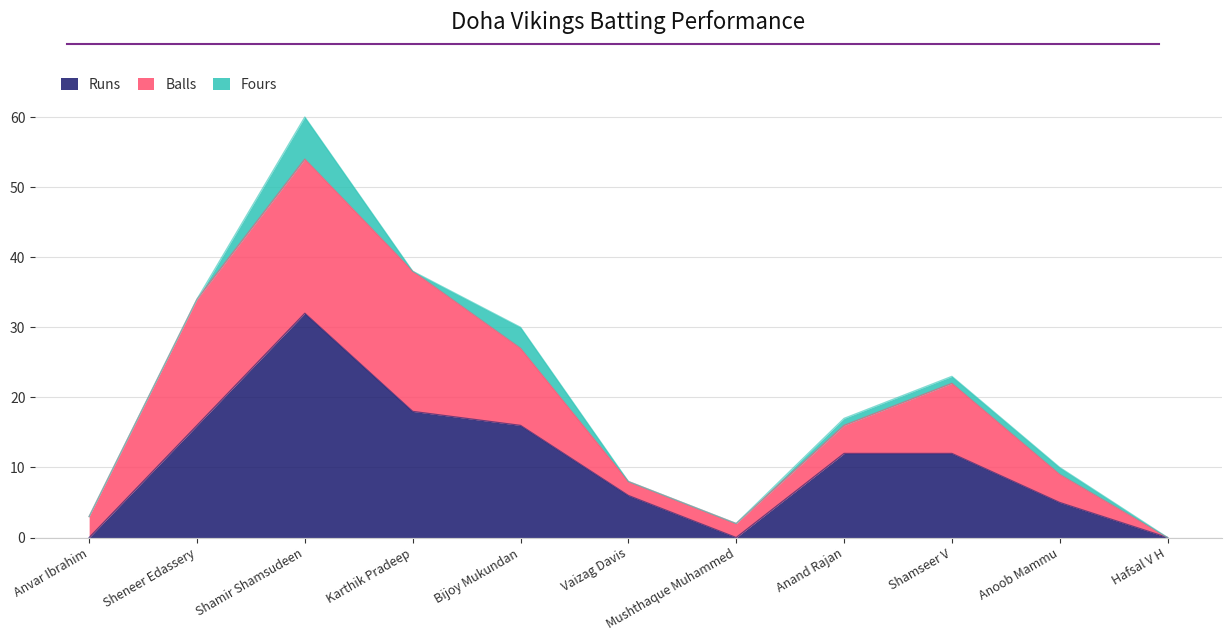

Reading left to right, transcribe all the data shown in this chart.

Runs: Anvar Ibrahim=0	Sheneer Edassery=16	Shamir Shamsudeen=32	Karthik Pradeep=18	Bijoy Mukundan=16	Vaizag Davis=6	Mushthaque Muhammed=0	Anand Rajan=12	Shamseer V=12	Anoob Mammu=5	Hafsal V H=0
Balls: Anvar Ibrahim=3	Sheneer Edassery=18	Shamir Shamsudeen=22	Karthik Pradeep=20	Bijoy Mukundan=11	Vaizag Davis=2	Mushthaque Muhammed=2	Anand Rajan=4	Shamseer V=10	Anoob Mammu=4	Hafsal V H=0
Fours: Anvar Ibrahim=0	Sheneer Edassery=0	Shamir Shamsudeen=6	Karthik Pradeep=0	Bijoy Mukundan=3	Vaizag Davis=0	Mushthaque Muhammed=0	Anand Rajan=1	Shamseer V=1	Anoob Mammu=1	Hafsal V H=0